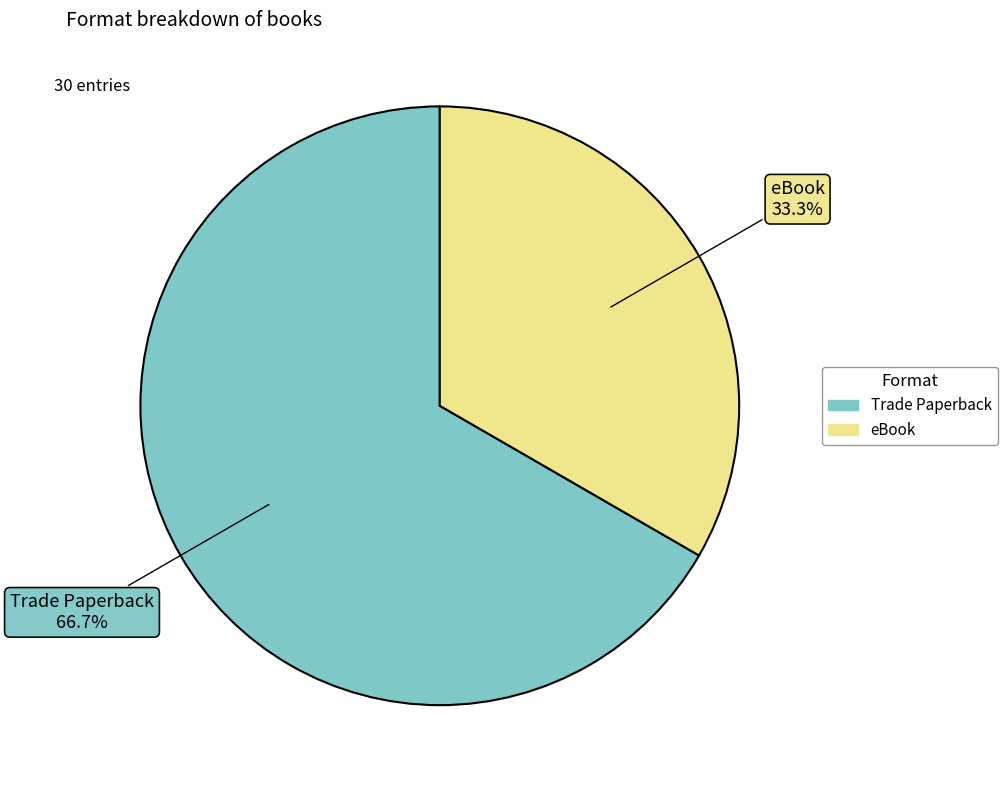

What percentage is the Trade Paperback slice, to the nearest percent?

67%